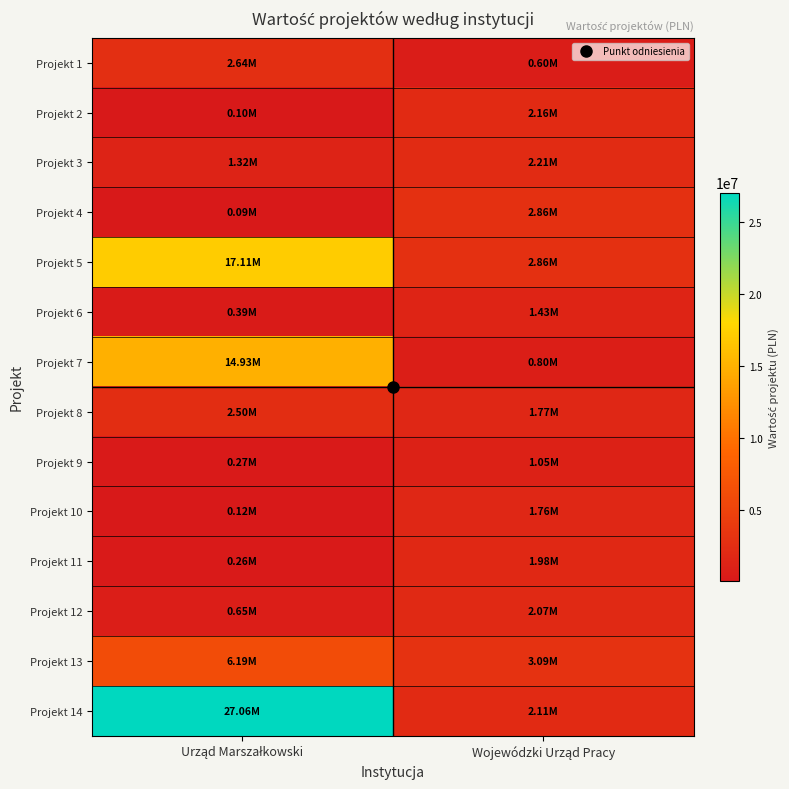

Reading left to right, what are all the values shown in this chart?

Projekt 1: Urząd Marszałkowski=2640000	Wojewódzki Urząd Pracy=604600
Projekt 2: Urząd Marszałkowski=100000	Wojewódzki Urząd Pracy=2161920
Projekt 3: Urząd Marszałkowski=1316418	Wojewódzki Urząd Pracy=2210400
Projekt 4: Urząd Marszałkowski=90000	Wojewódzki Urząd Pracy=2862900
Projekt 5: Urząd Marszałkowski=17111320	Wojewódzki Urząd Pracy=2862900
Projekt 6: Urząd Marszałkowski=388680	Wojewódzki Urząd Pracy=1429900
Projekt 7: Urząd Marszałkowski=14926798	Wojewódzki Urząd Pracy=801500
Projekt 8: Urząd Marszałkowski=2500000	Wojewódzki Urząd Pracy=1766000
Projekt 9: Urząd Marszałkowski=270000	Wojewódzki Urząd Pracy=1054100
Projekt 10: Urząd Marszałkowski=115200	Wojewódzki Urząd Pracy=1756500
Projekt 11: Urząd Marszałkowski=260000	Wojewódzki Urząd Pracy=1979900
Projekt 12: Urząd Marszałkowski=645000	Wojewódzki Urząd Pracy=2071369
Projekt 13: Urząd Marszałkowski=6190000	Wojewódzki Urząd Pracy=3088500
Projekt 14: Urząd Marszałkowski=27062044	Wojewódzki Urząd Pracy=2105992